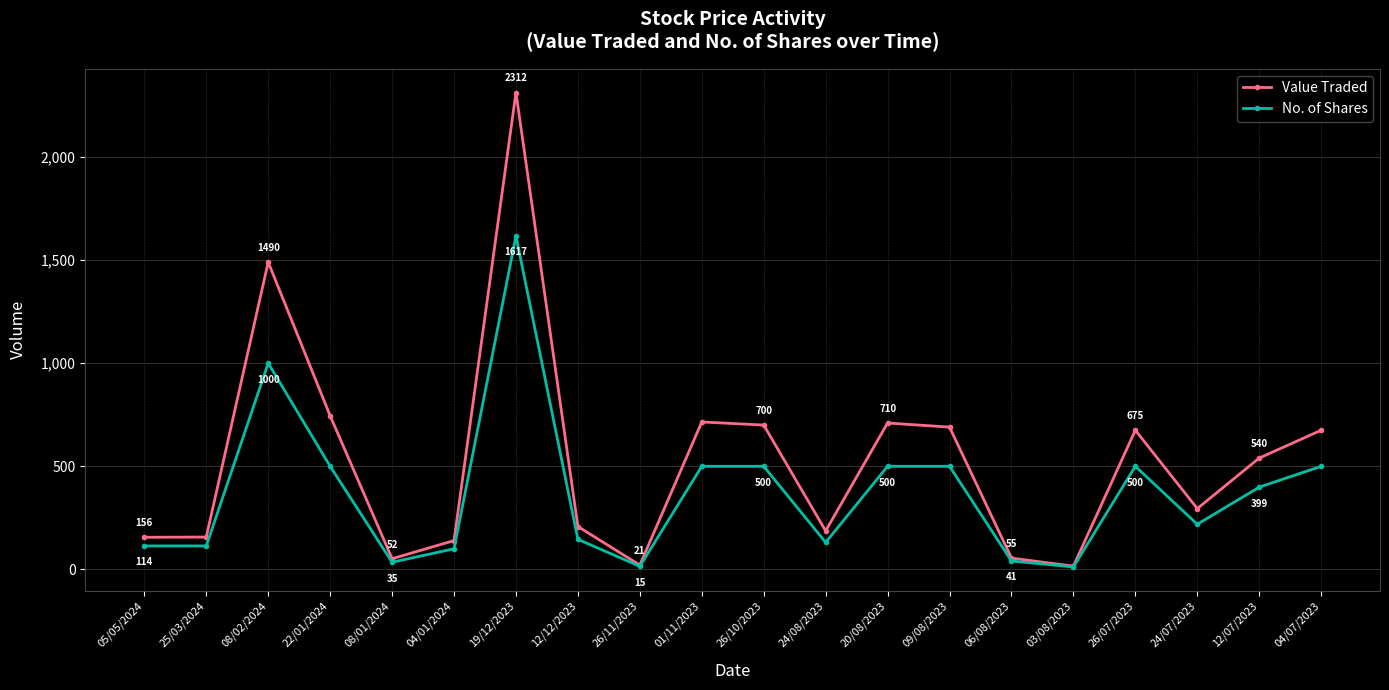

At 12/12/2023, list the series in order from smallest to largest.

No. of Shares, Value Traded